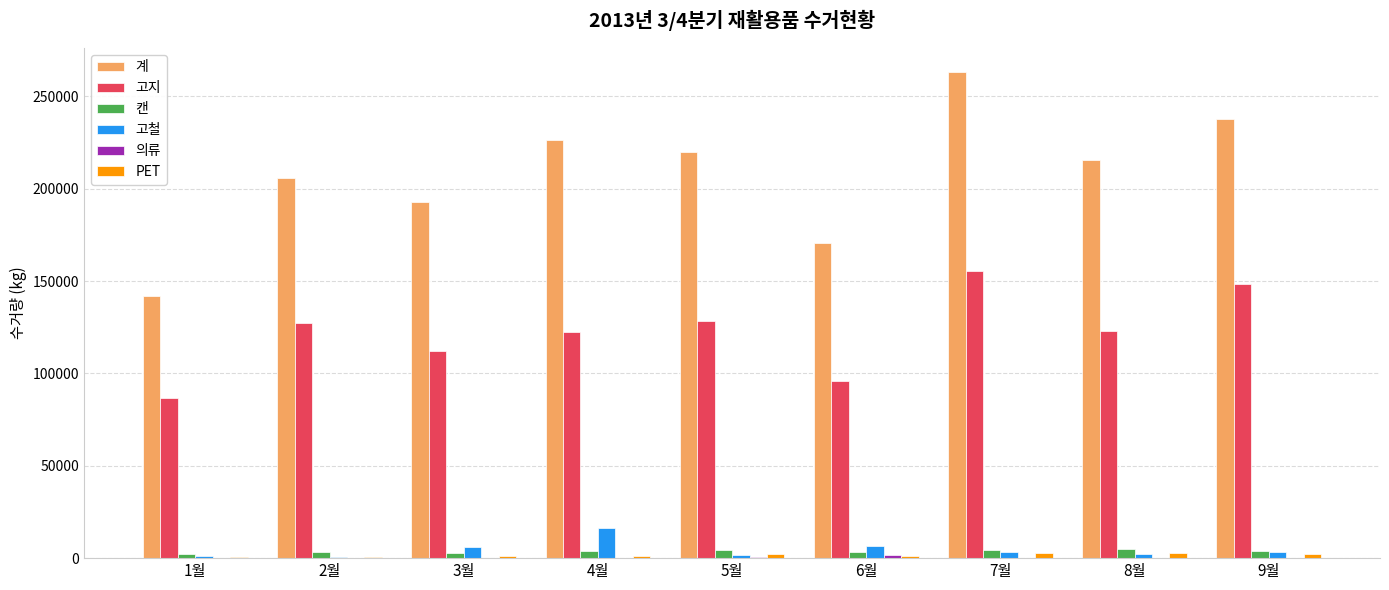

What is the maximum value shown in the chart?

262987